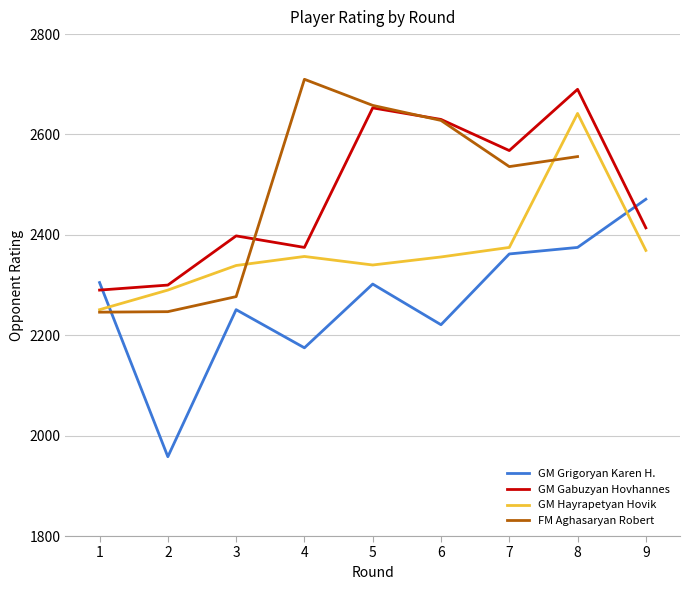

At which label does GM Grigoryan Karen H. reach its minimum?

2